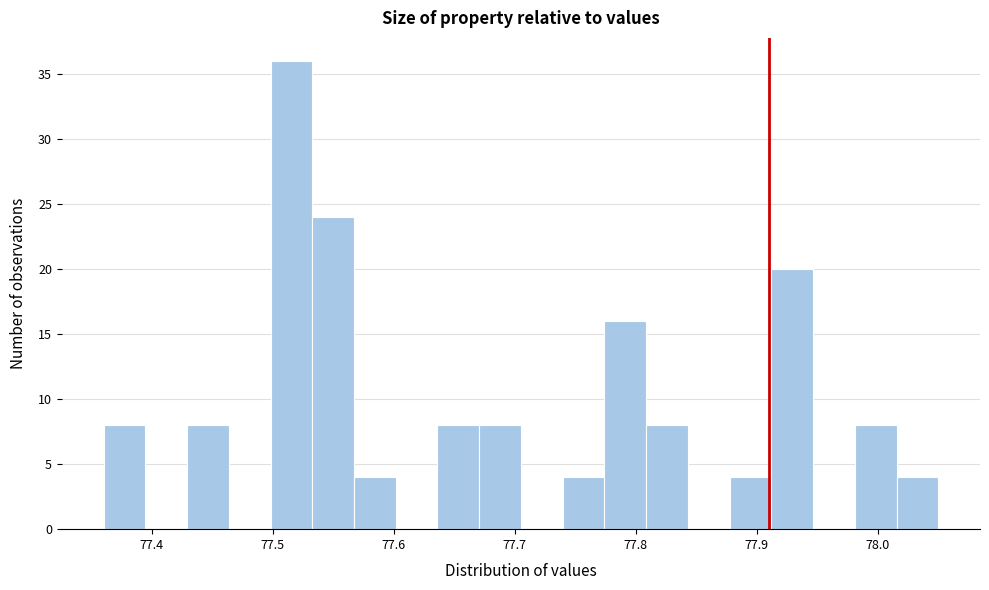

Read against the x-axis, roughly where is the centre of the tallest bar?

77.52